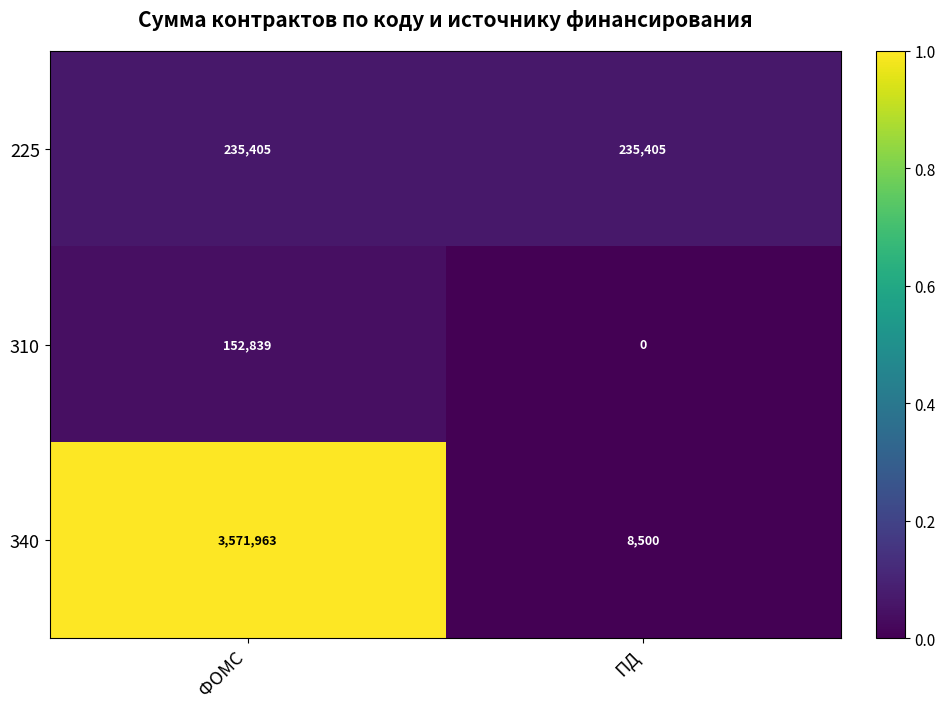

Reading right to left, what are all the values shown in this chart?

225: ПД=235405	ФОМС=235405
310: ПД=0	ФОМС=152839
340: ПД=8500	ФОМС=3571963